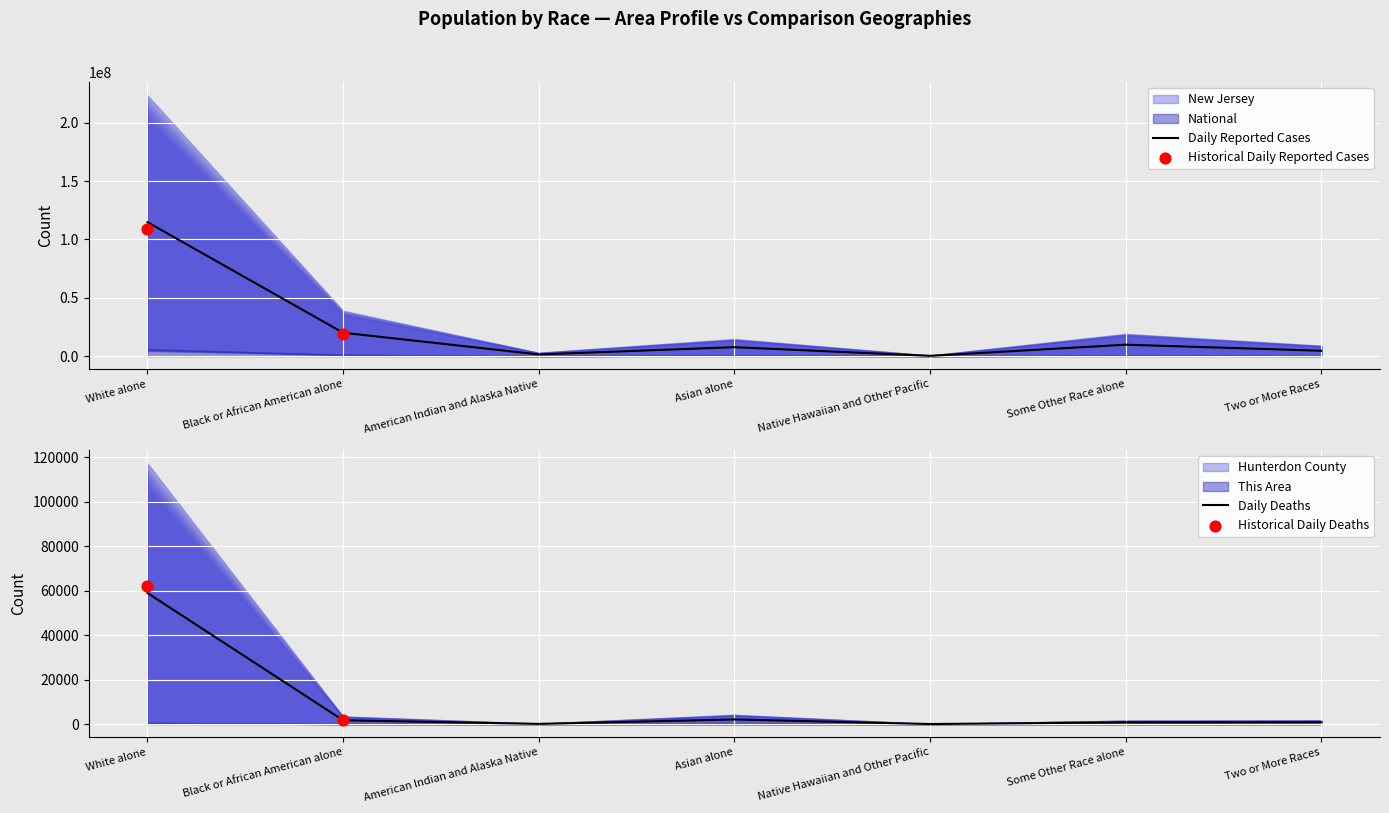

Which series contains the highest Y value?

Hunterdon County